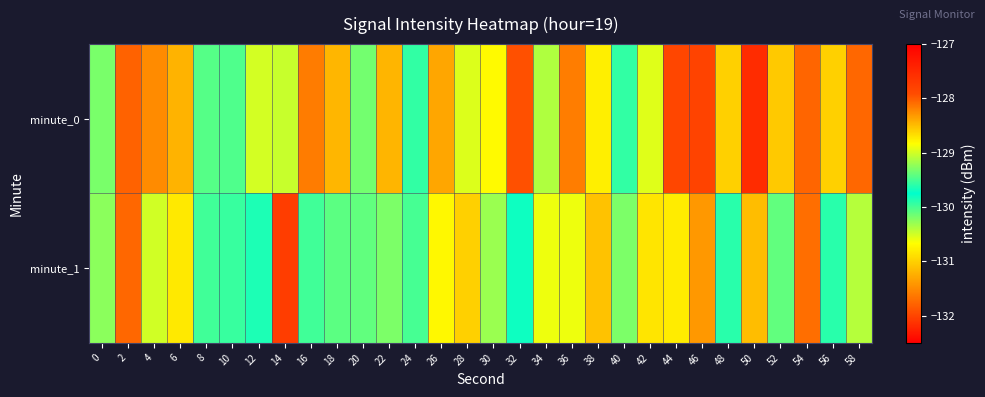

Between 12 and 44, which series saw the biggest shift?

minute_0